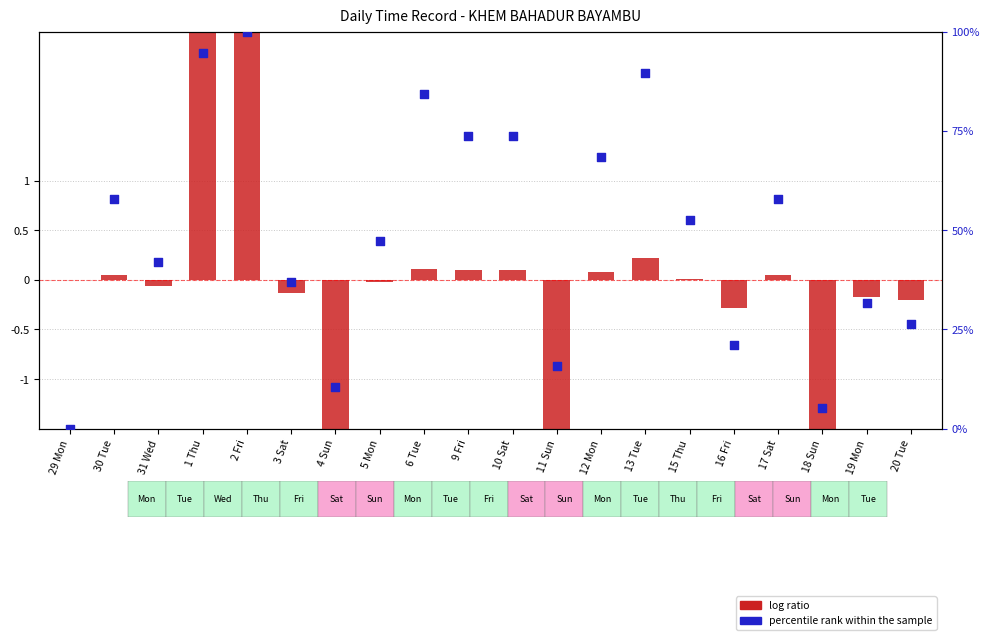

Which series contains the highest Y value?

percentile rank within the sample